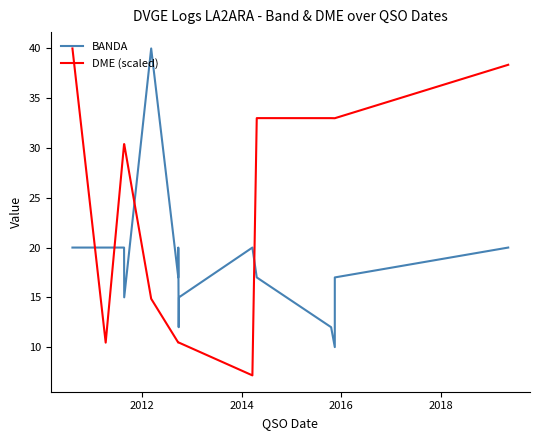

What is the label of the 14th point from the right?

2012